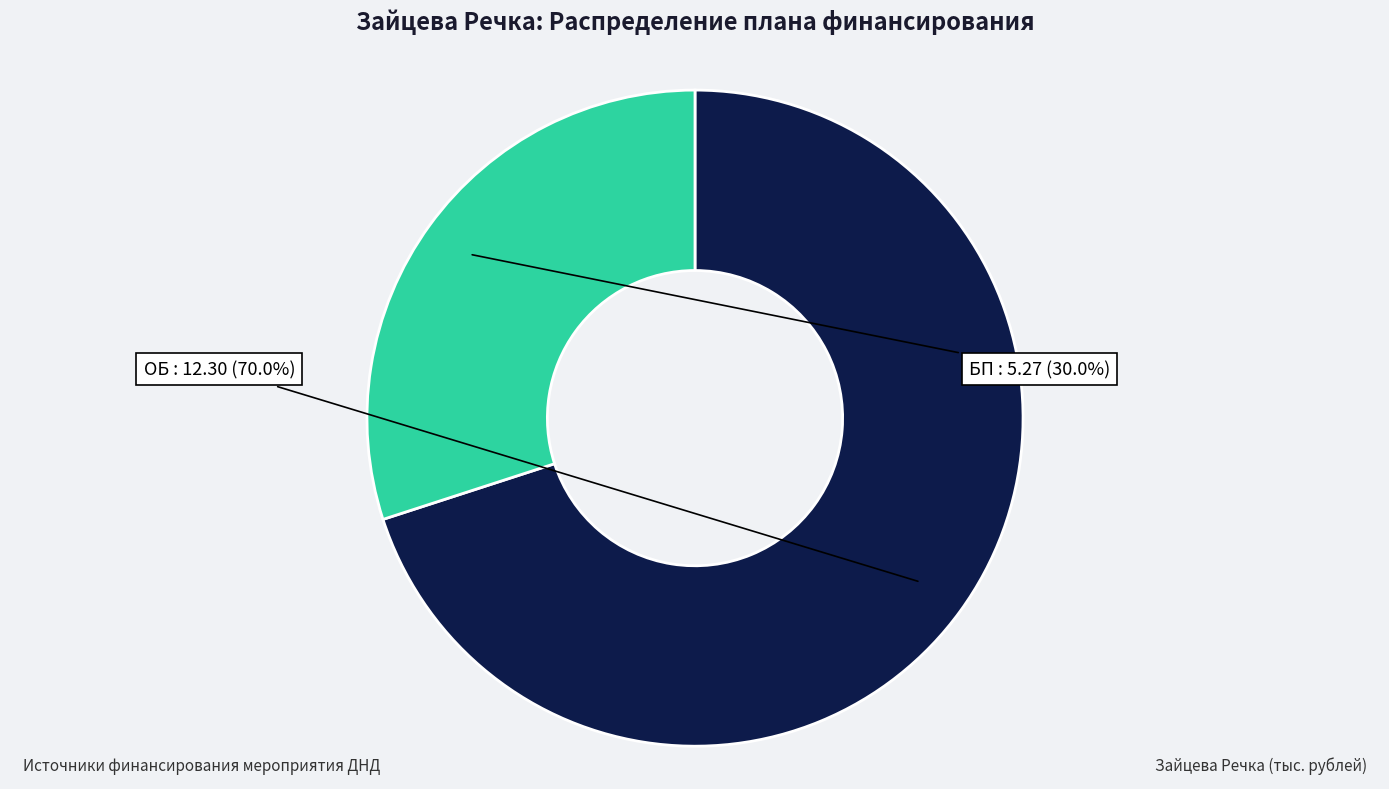

To the nearest percent, what percentage of the pie is ОБ?

70%